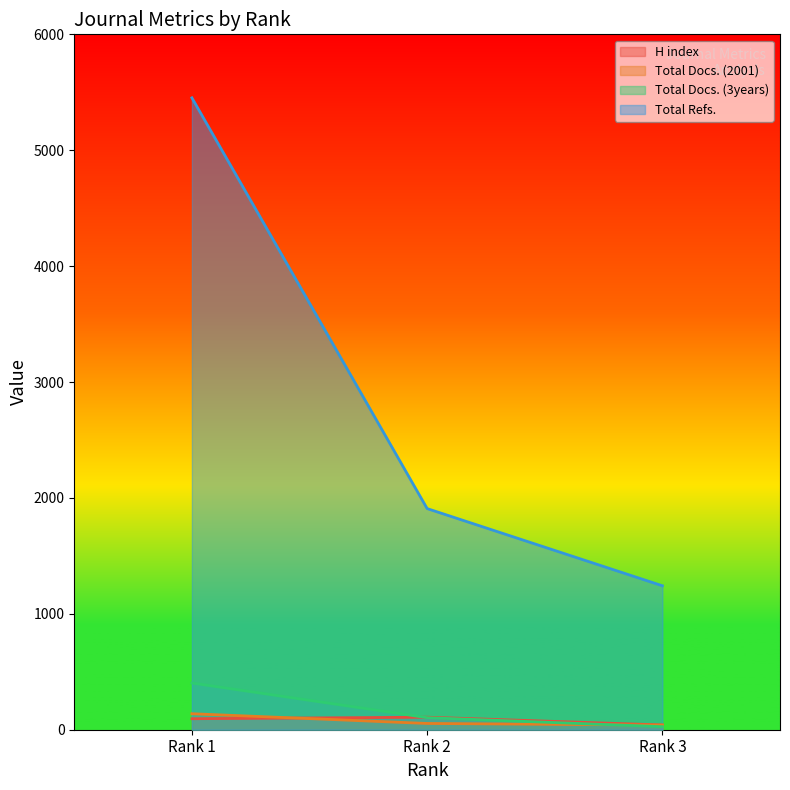

What are all the series names shown in the legend?

H index, Total Docs. (2001), Total Docs. (3years), Total Refs.